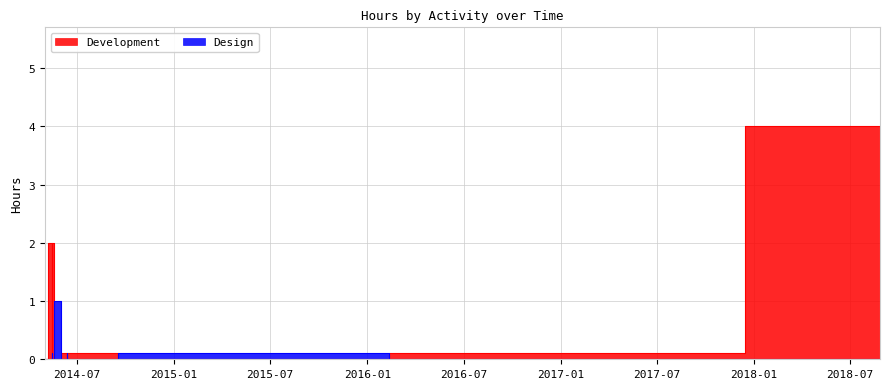

How many times do Development and Design cross each other?

6